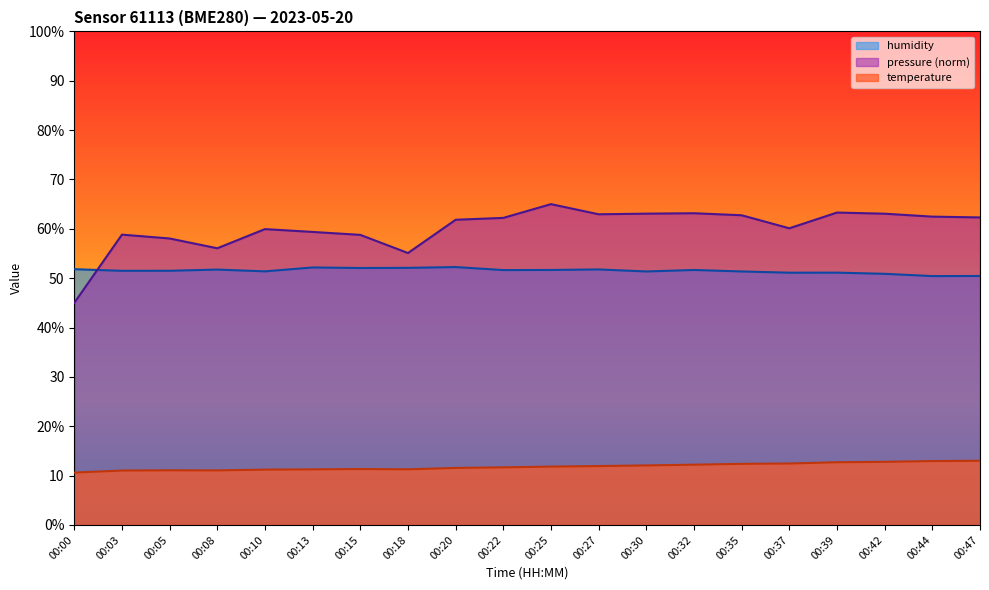

Reading right to left, what are all the values shown in this chart?

temperature: 00:47=13.0	00:44=12.9	00:42=12.8	00:39=12.7	00:37=12.4	00:35=12.4	00:32=12.2	00:30=12.1	00:27=11.9	00:25=11.8	00:22=11.7	00:20=11.6	00:18=11.3	00:15=11.3	00:13=11.3	00:10=11.2	00:08=11.1	00:05=11.1	00:03=11.0	00:00=10.6
humidity: 00:47=50.4	00:44=50.4	00:42=50.9	00:39=51.1	00:37=51.1	00:35=51.4	00:32=51.7	00:30=51.4	00:27=51.8	00:25=51.7	00:22=51.6	00:20=52.2	00:18=52.1	00:15=52.1	00:13=52.2	00:10=51.4	00:08=51.7	00:05=51.5	00:03=51.5	00:00=51.8
pressure_scaled: 00:47=62.3	00:44=62.5	00:42=63.1	00:39=63.3	00:37=60.1	00:35=62.7	00:32=63.2	00:30=63.1	00:27=62.9	00:25=65.0	00:22=62.2	00:20=61.8	00:18=55.1	00:15=58.8	00:13=59.4	00:10=59.9	00:08=56.1	00:05=58.0	00:03=58.8	00:00=45.0